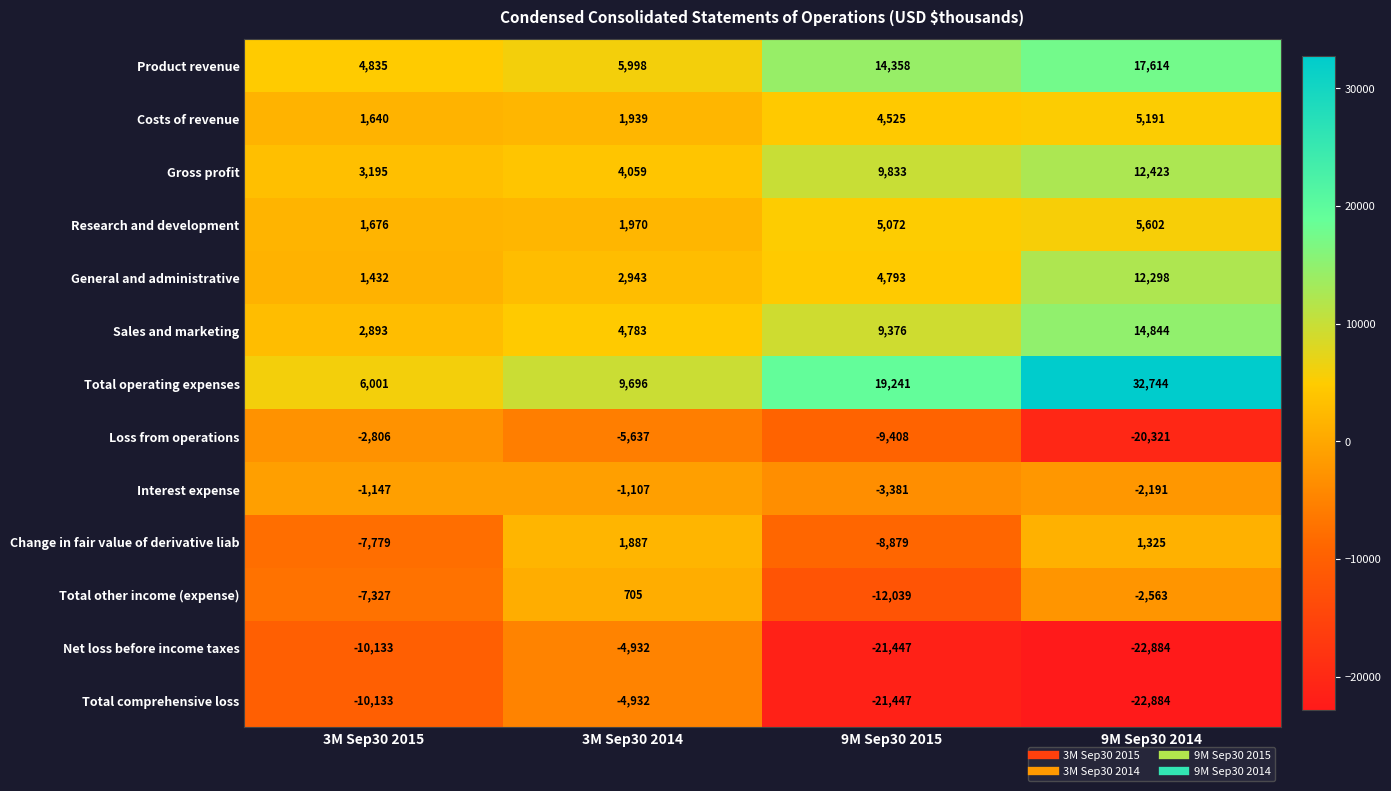

What value does the Costs of revenue series have at 3M Sep30 2014, to the nearest 100?

1900